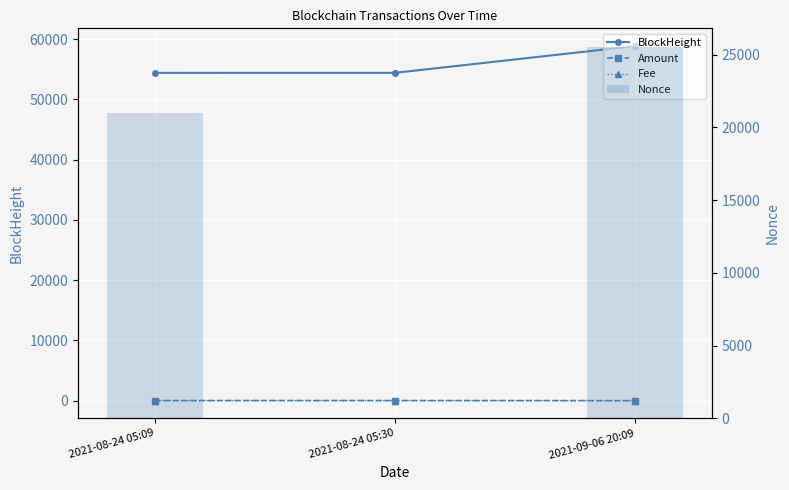

How many data points does each series have?

3